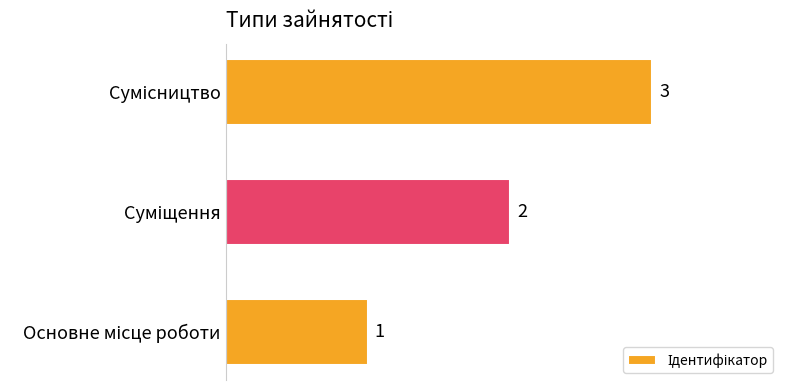

What is the maximum value shown in the chart?

3